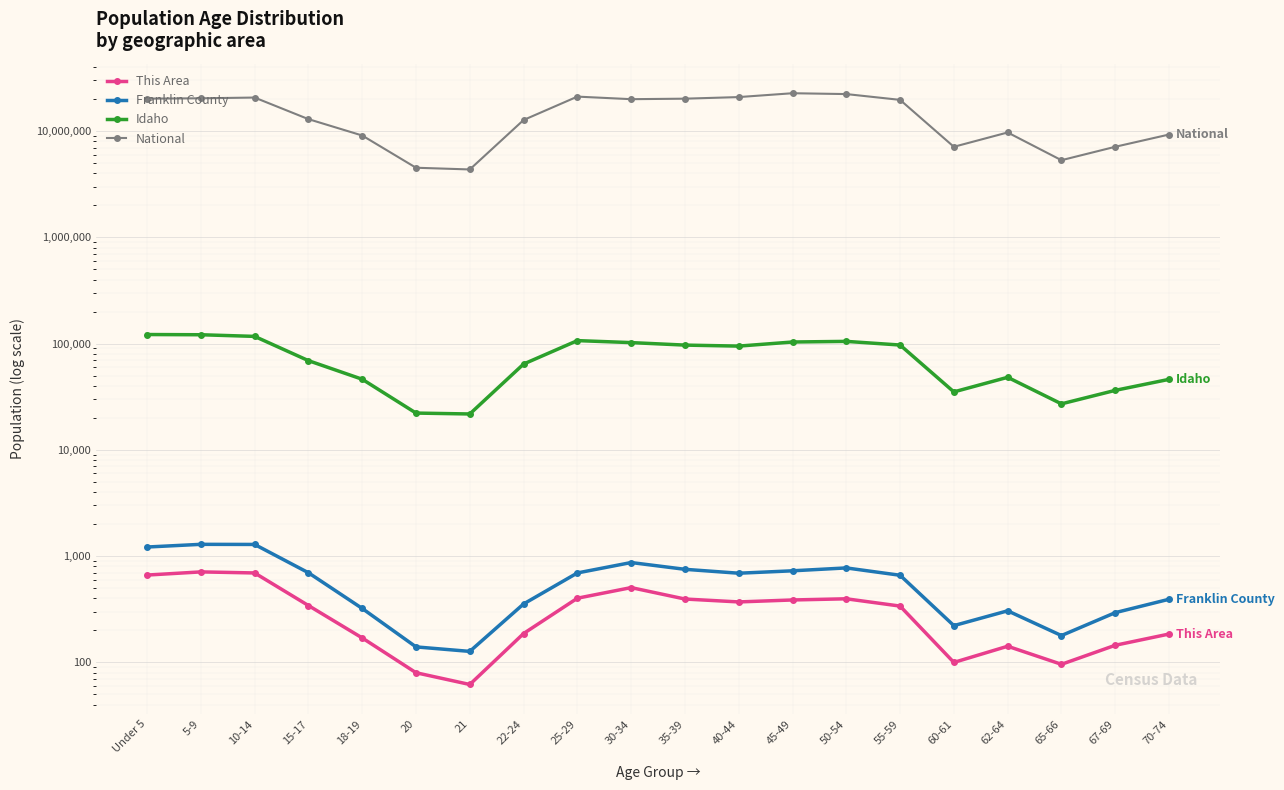

Between 20 and 45-49, which series saw the biggest shift?

National